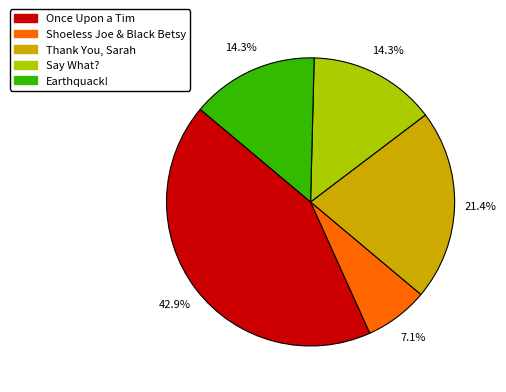

Does Say What? account for over 50% of the chart?

No